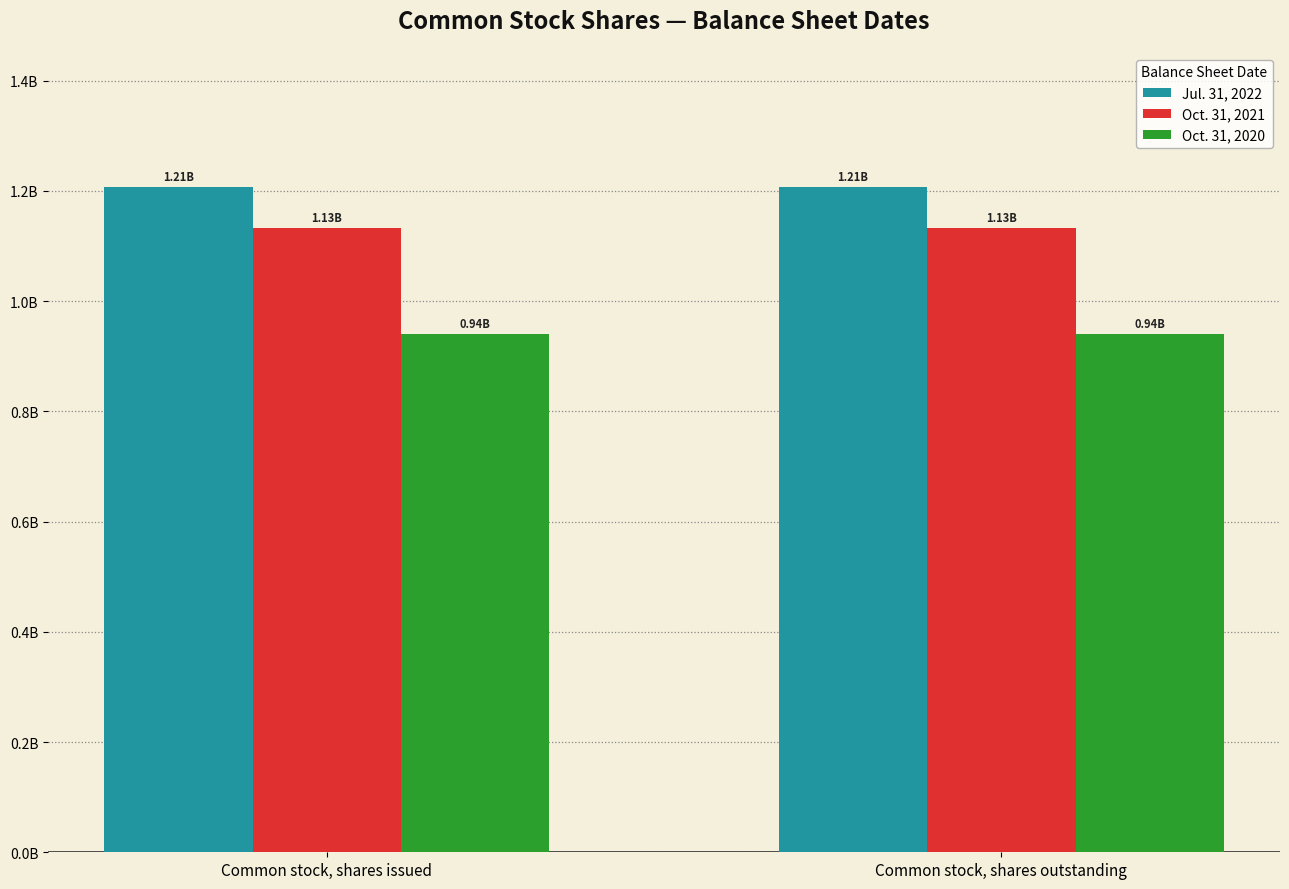

The Oct. 31, 2021 series shows 1683890739 at Common stock, shares issued. True or false?

False